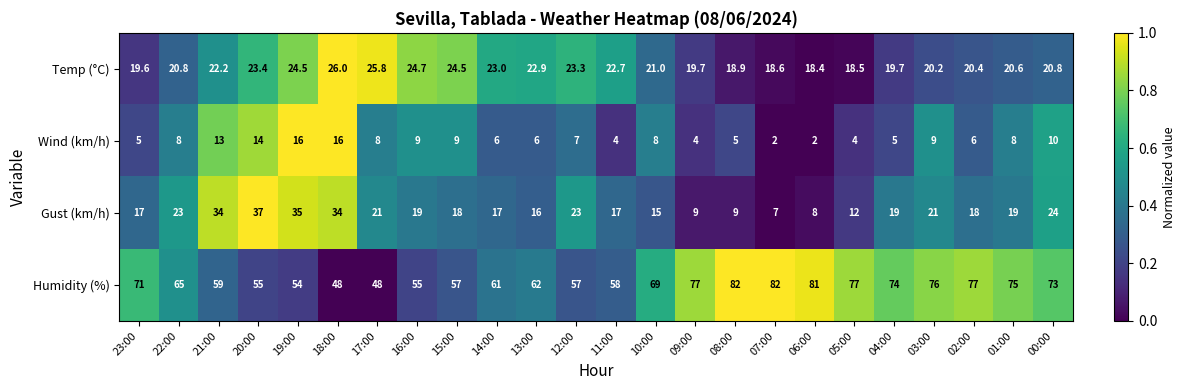

What is the sum of all Humidity (%) values?

1593.0